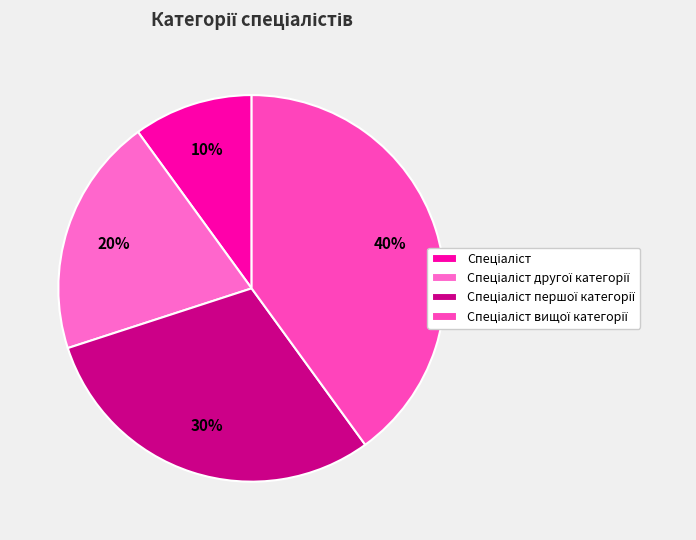

Rank the categories by value from lowest to highest.

Спеціаліст, Спеціаліст другої категорії, Спеціаліст першої категорії, Спеціаліст вищої категорії